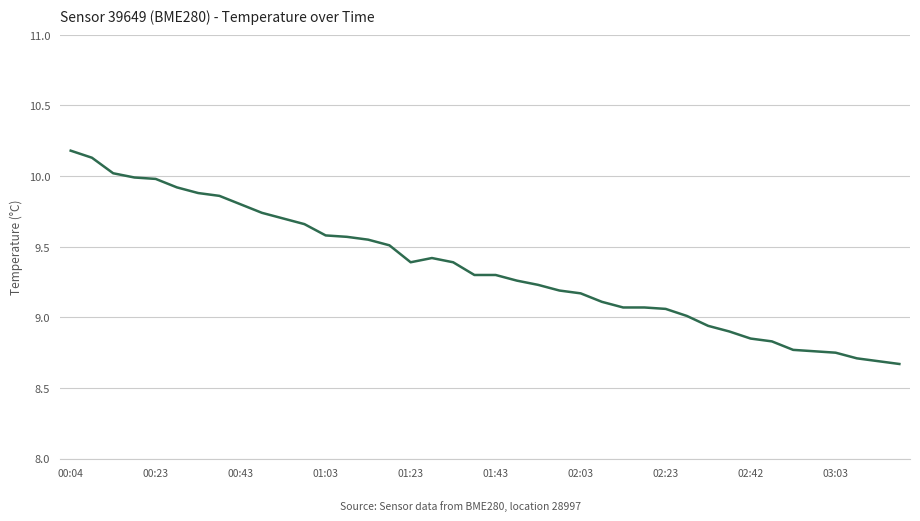

What is the difference between the maximum and minimum values?

1.5